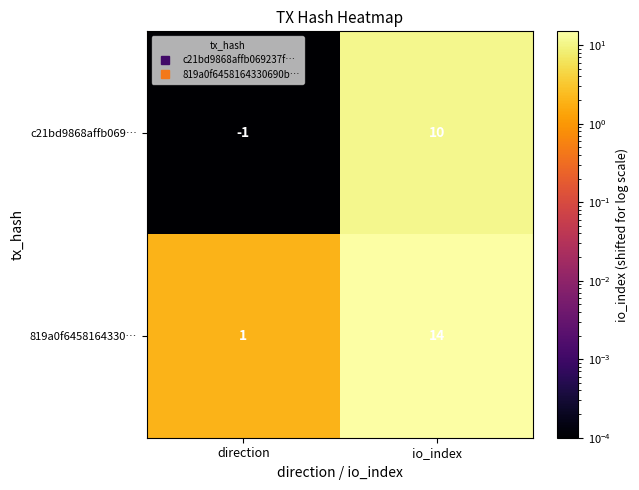

At io_index, list the series in order from smallest to largest.

c21bd9868affb069…, 819a0f6458164330…